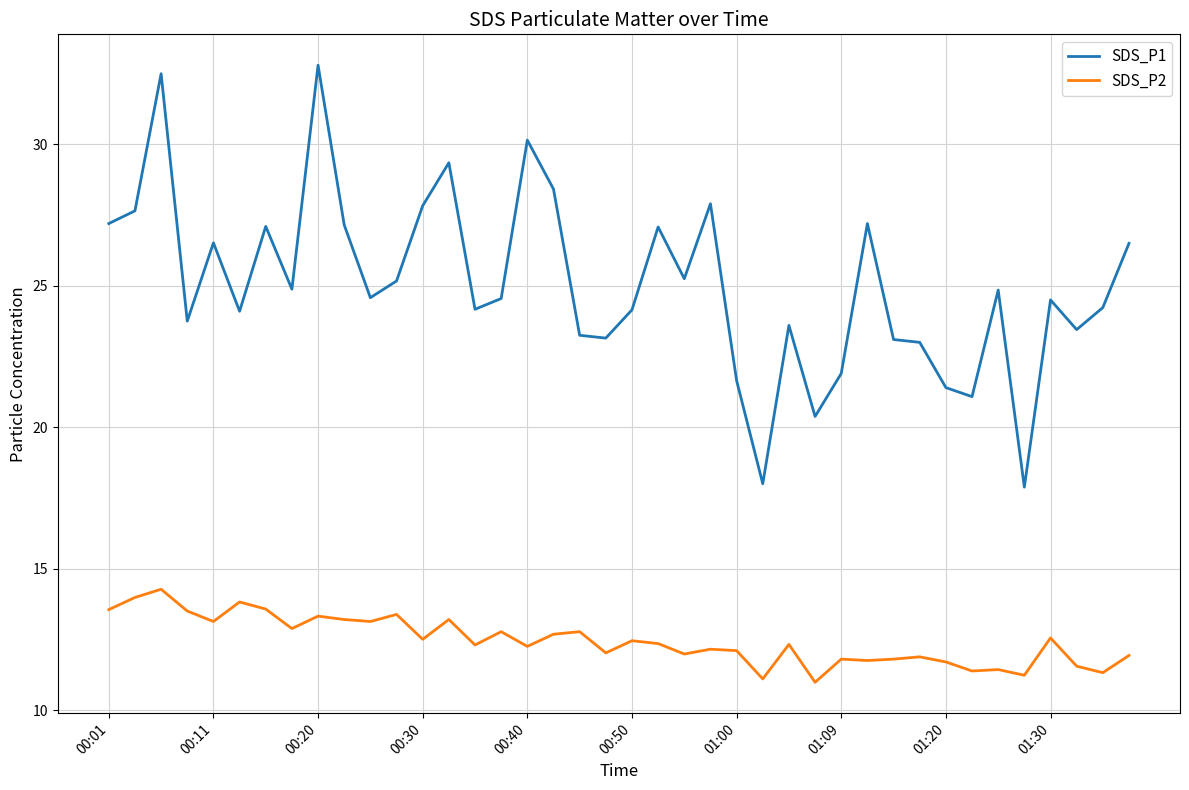

Rank the series by their average value, from highest to lowest.

SDS_P1, SDS_P2